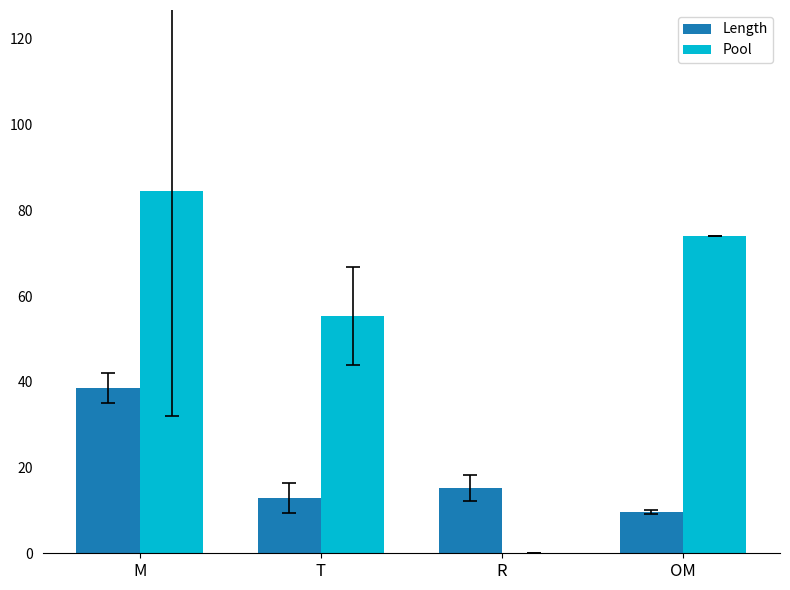

What is the maximum value shown in the chart?

84.5